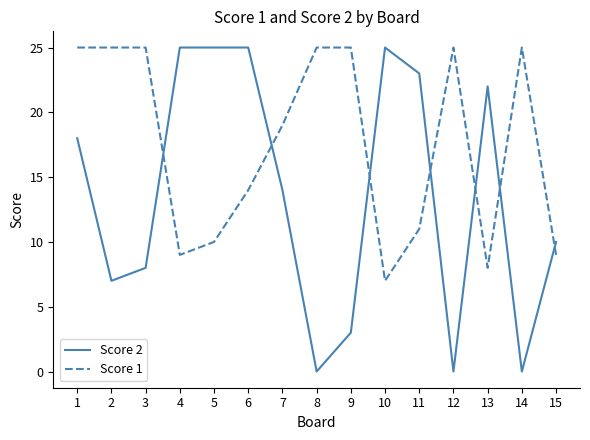

Reading left to right, transcribe all the data shown in this chart.

Score 2: 18	7	8	25	25	25	14	0	3	25	23	0	22	0	10
Score 1: 25	25	25	9	10	14	19	25	25	7	11	25	8	25	9